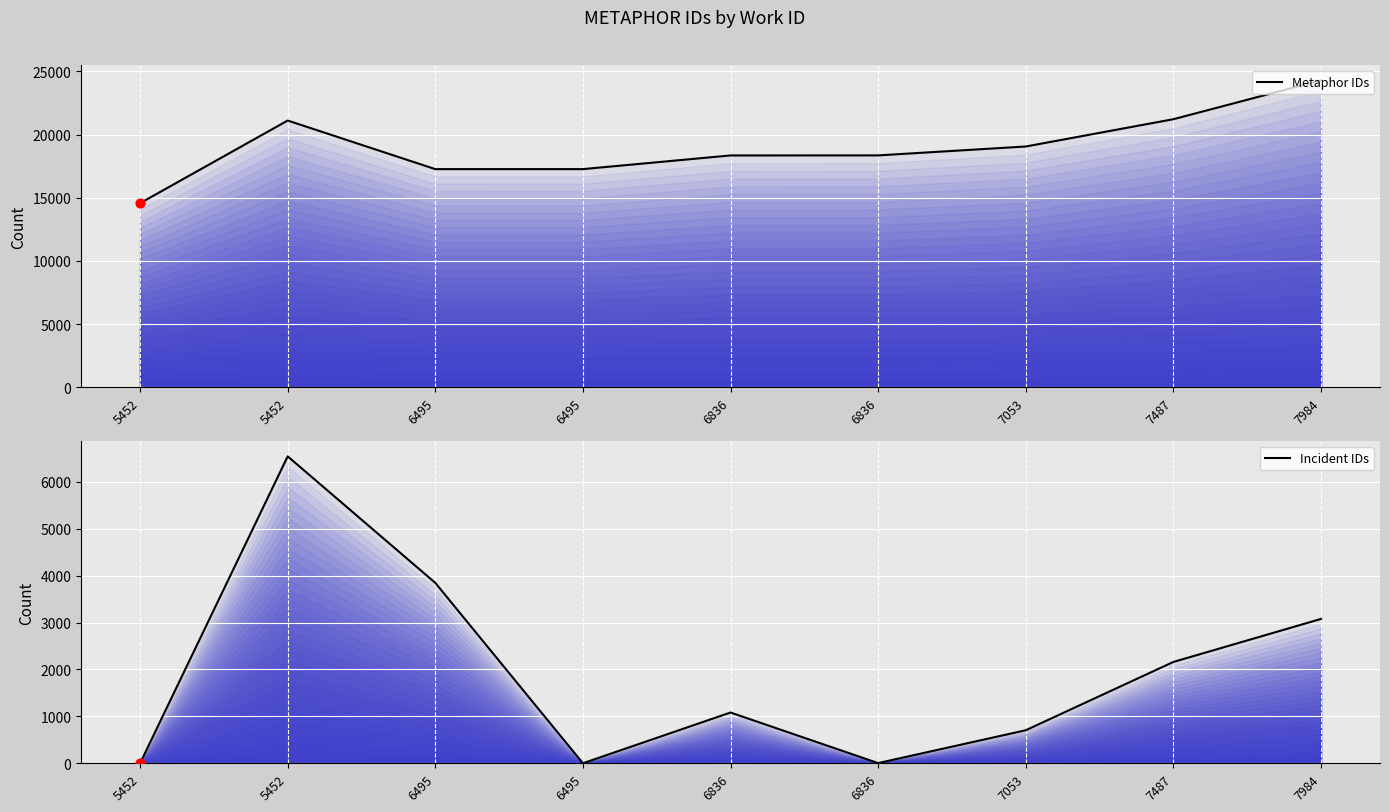

What is the total value across all series at 7984?

27376